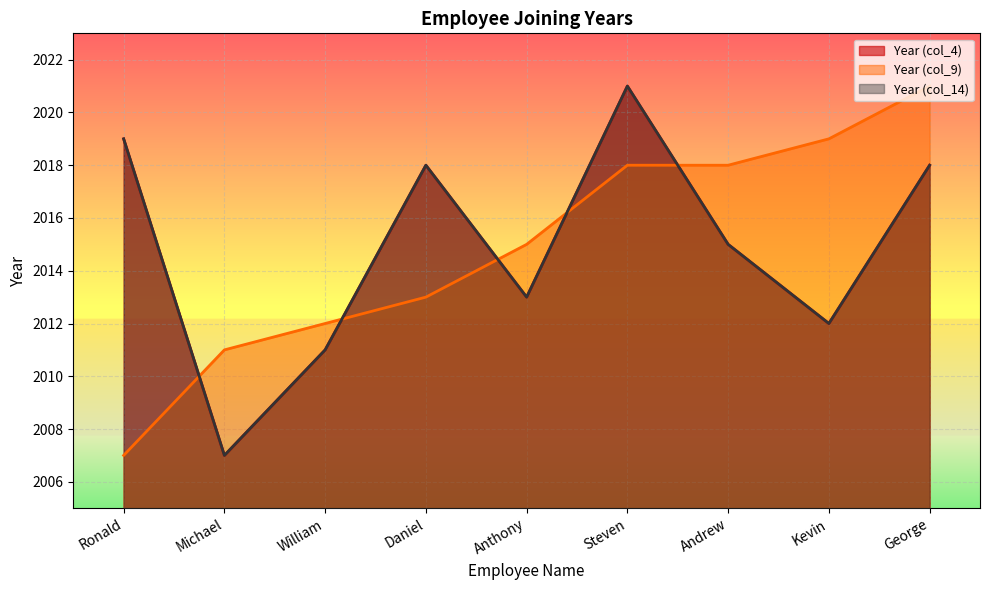

The value of Year (col_14) at Anthony is 820. True or false?

False